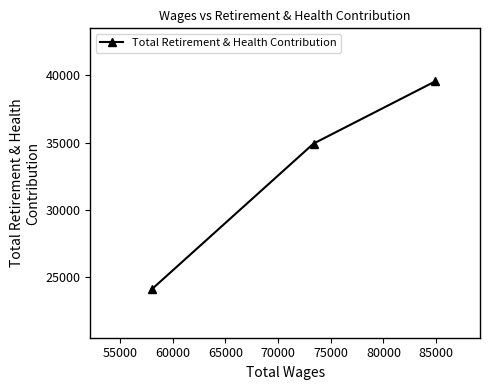

Is this an area chart (filled region under the line)?

No